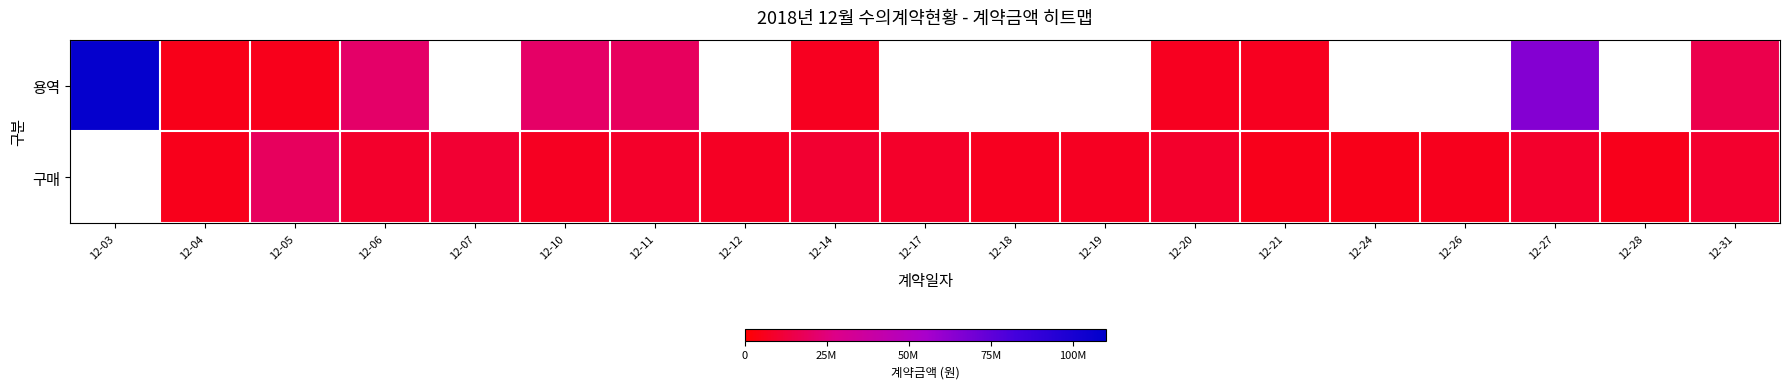

Between 12-06 and 12-12, which is larger?

12-12